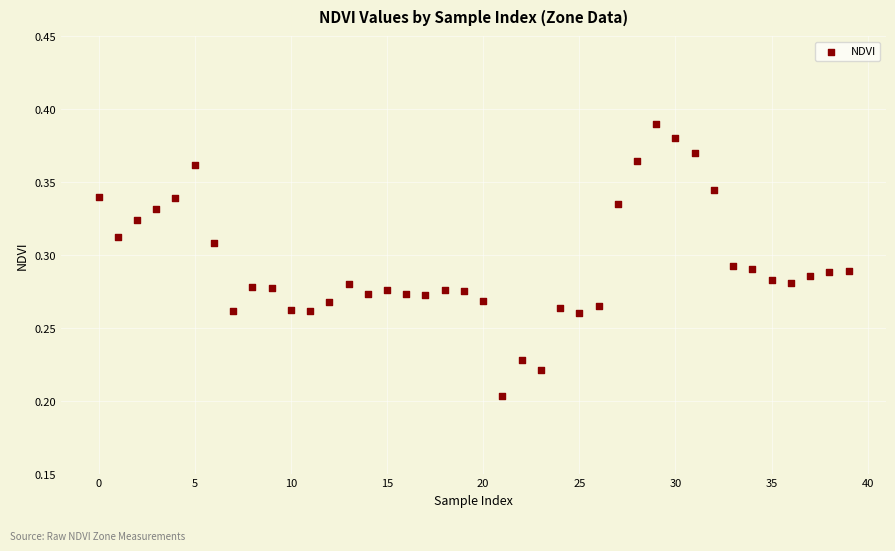

How many data points are displayed?

40